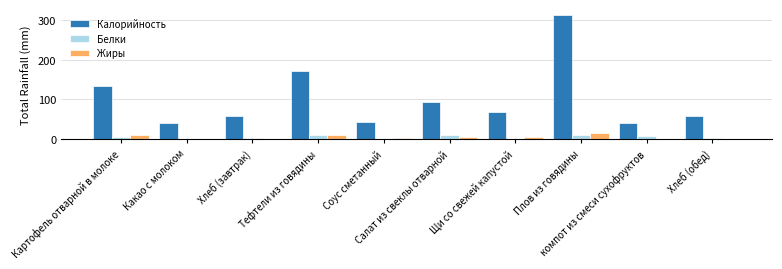

What is the maximum value shown in the chart?

313.0